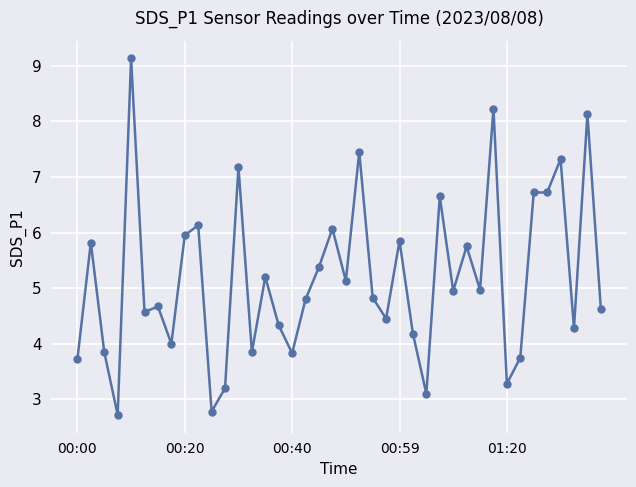

What is the smallest value displayed?

2.7